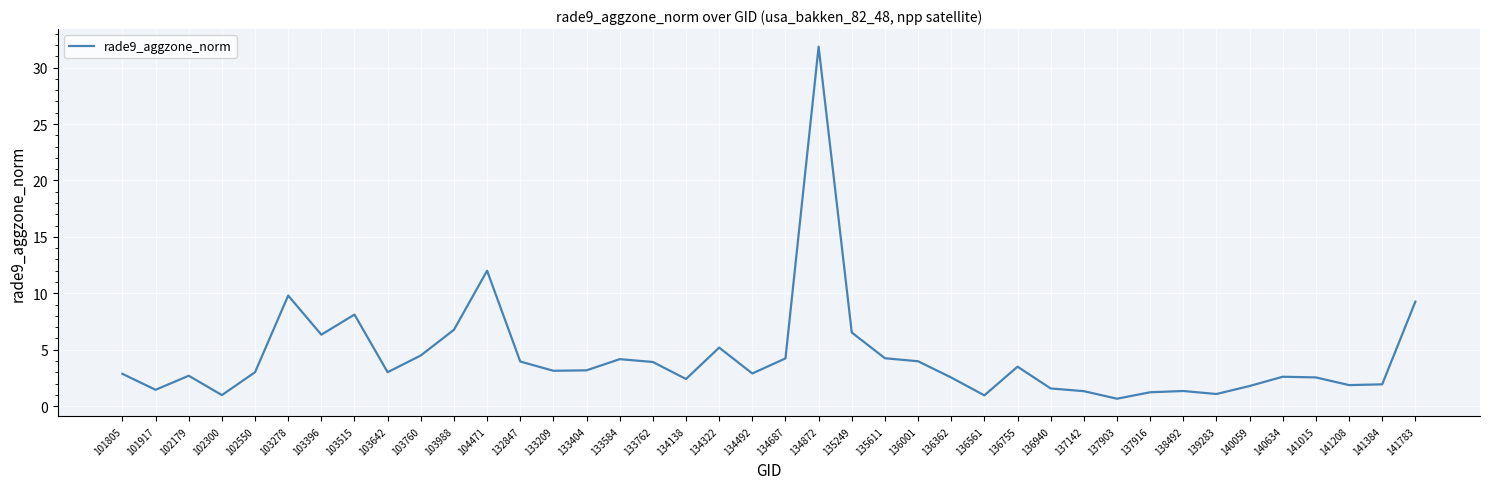

What is the minimum value shown in the chart?

0.7